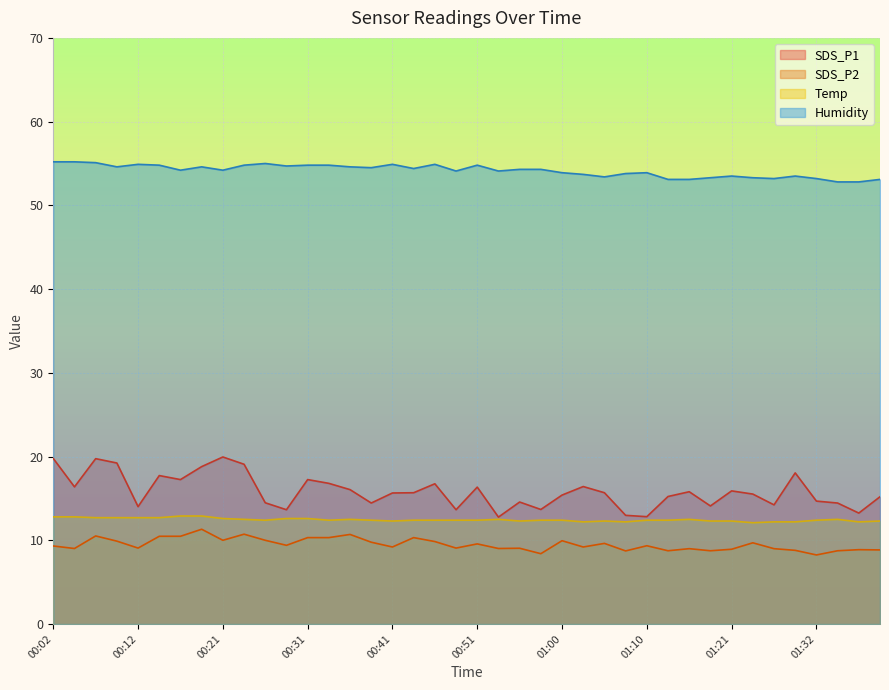

How many lines are shown in the chart?

4